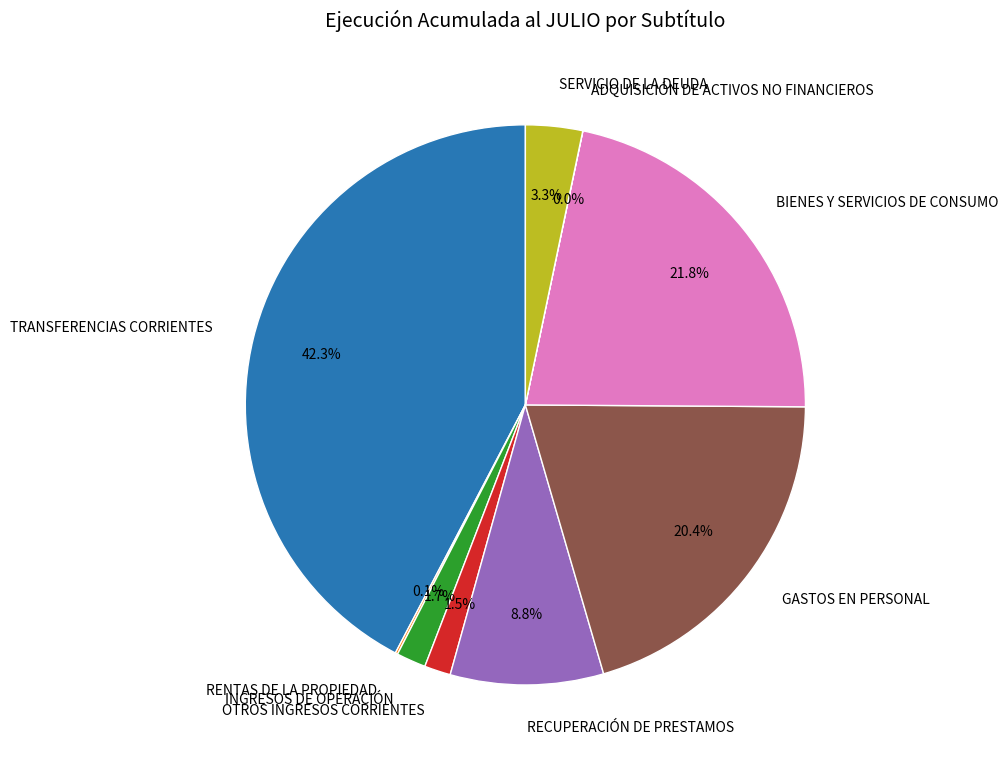

Is INGRESOS DE OPERACIÓN the majority of the pie?

No